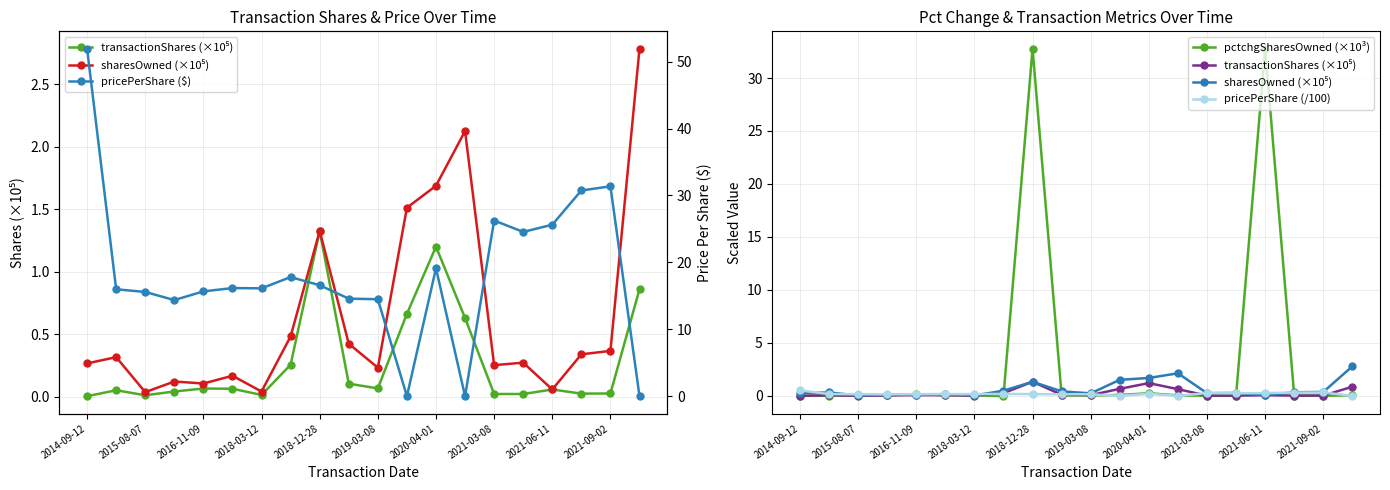

What are all the series names shown in the legend?

transactionShares (×10⁵), sharesOwned (×10⁵), pctchgSharesOwned (×10³), pricePerShare (/100), pricePerShare ($)